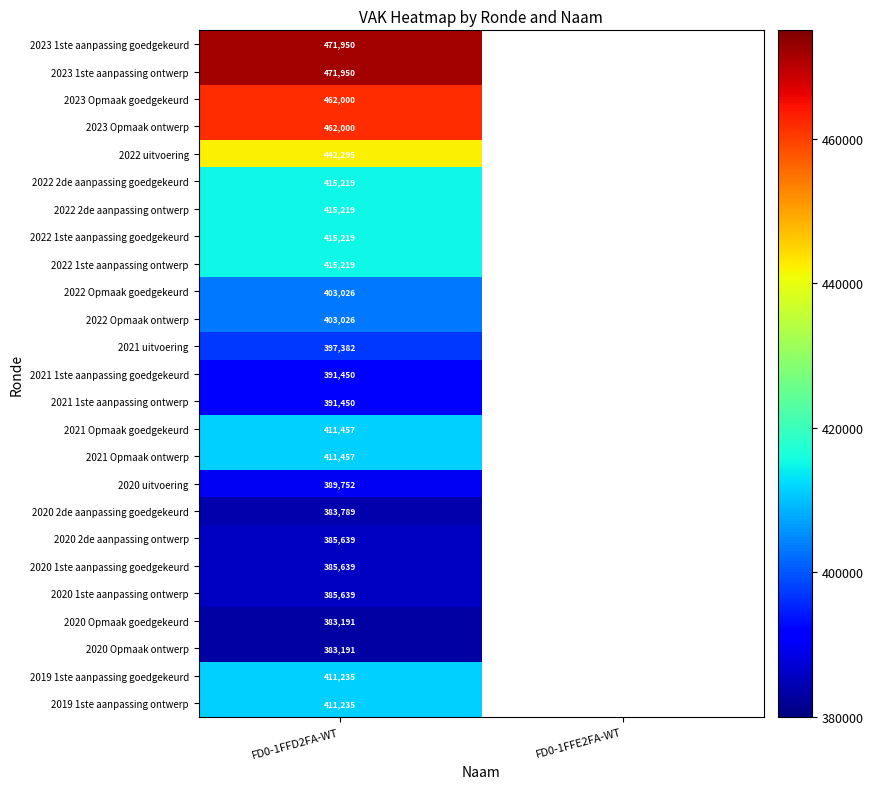

What is the total value across all series at FD0-1FFD2FA-WT?

10299629